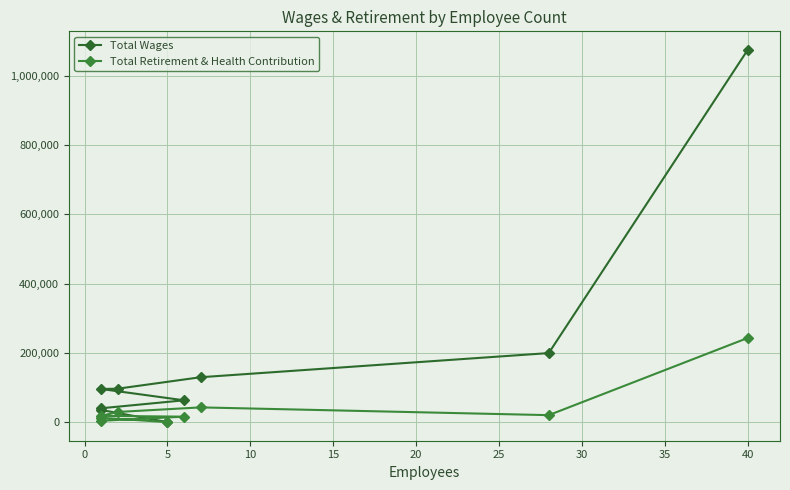

Is the value of Total Retirement & Health Contribution at 30 greater than the value of Total Wages at 25?

No